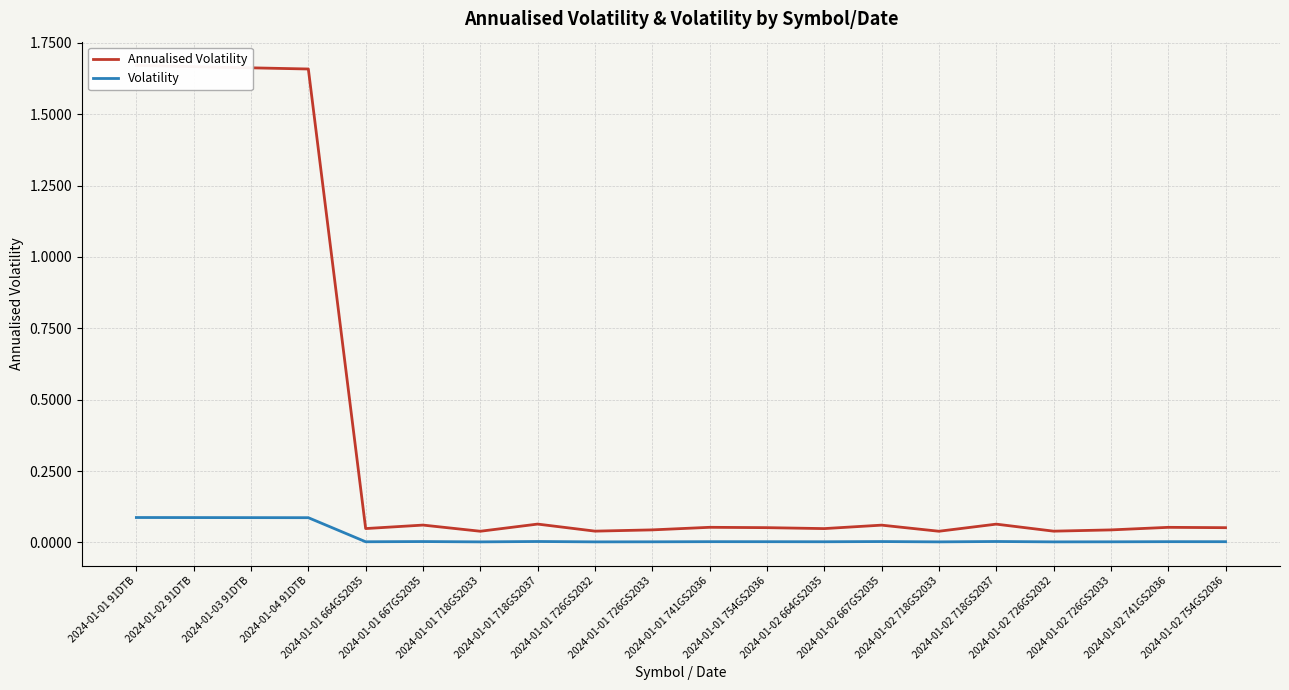

Rank the series at 2024-01-02 726GS2032 from highest to lowest value.

Annualised Volatility, Volatility